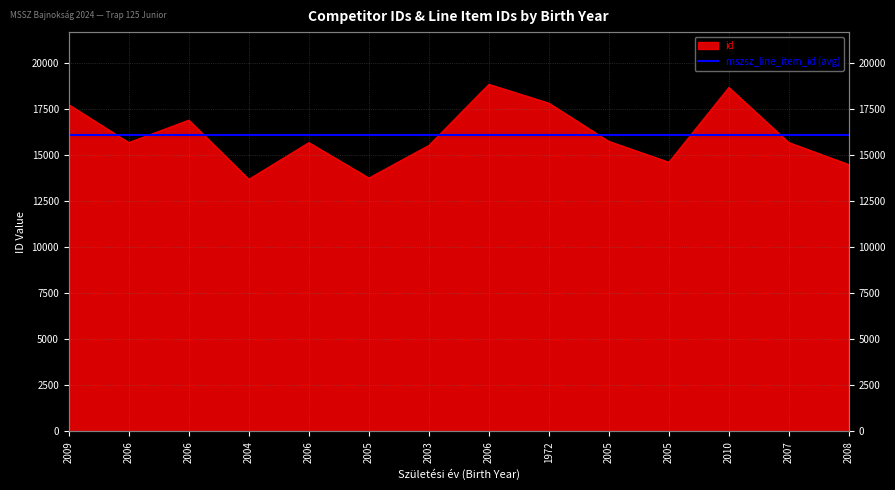

The chart shows a value of 4702 at 2005. True or false?

False